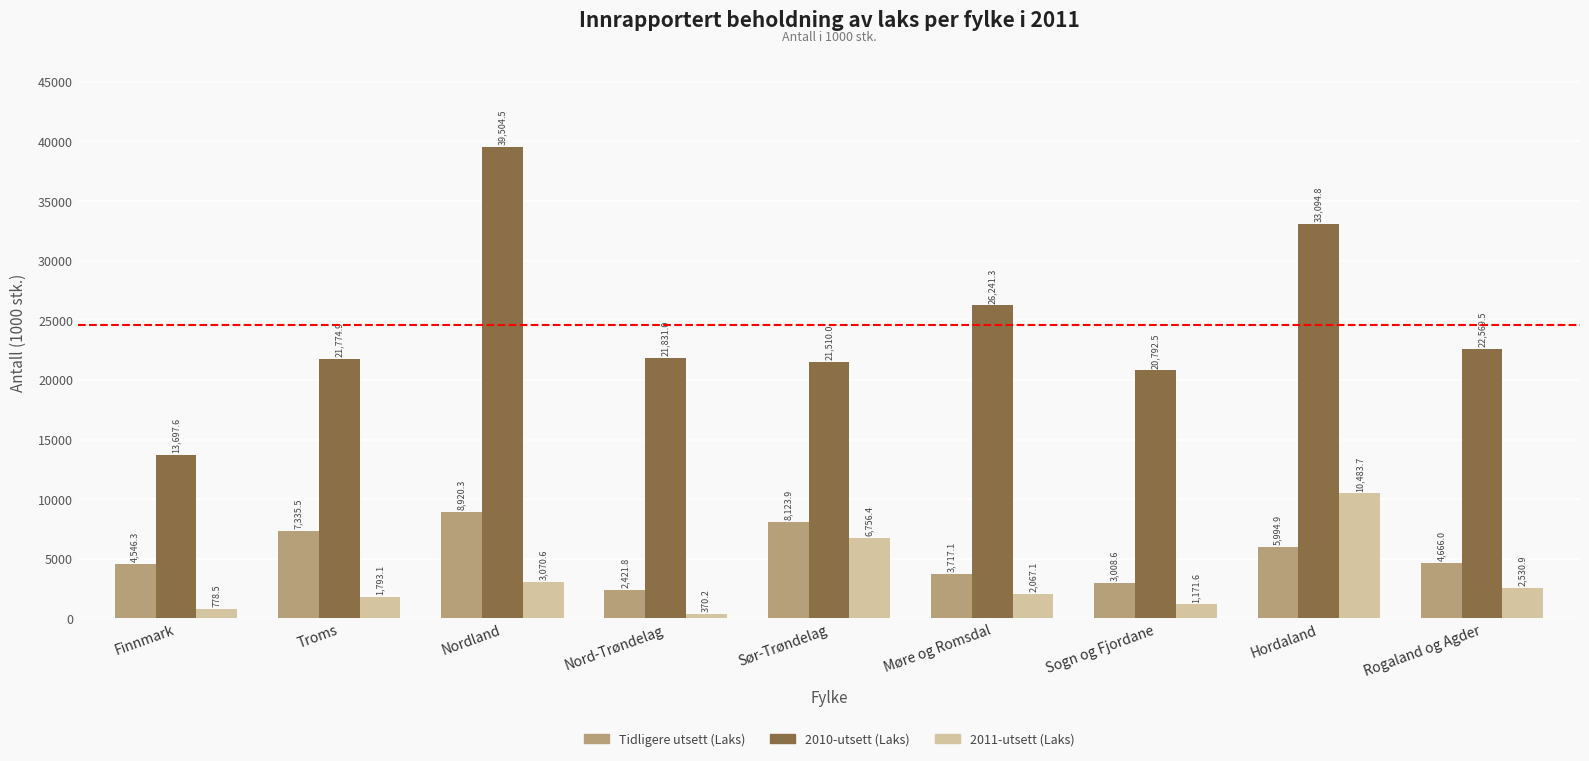

Reading left to right, what are all the values shown in this chart?

Tidligere utsett (Laks): 4546.3	7335.5	8920.3	2421.8	8123.9	3717.1	3008.6	5994.9	4666.0
2010-utsett (Laks): 13697.6	21774.9	39504.5	21831.0	21510.0	26241.3	20792.5	33094.8	22569.5
2011-utsett (Laks): 778.5	1793.1	3070.6	370.2	6756.4	2067.1	1171.6	10483.7	2530.9